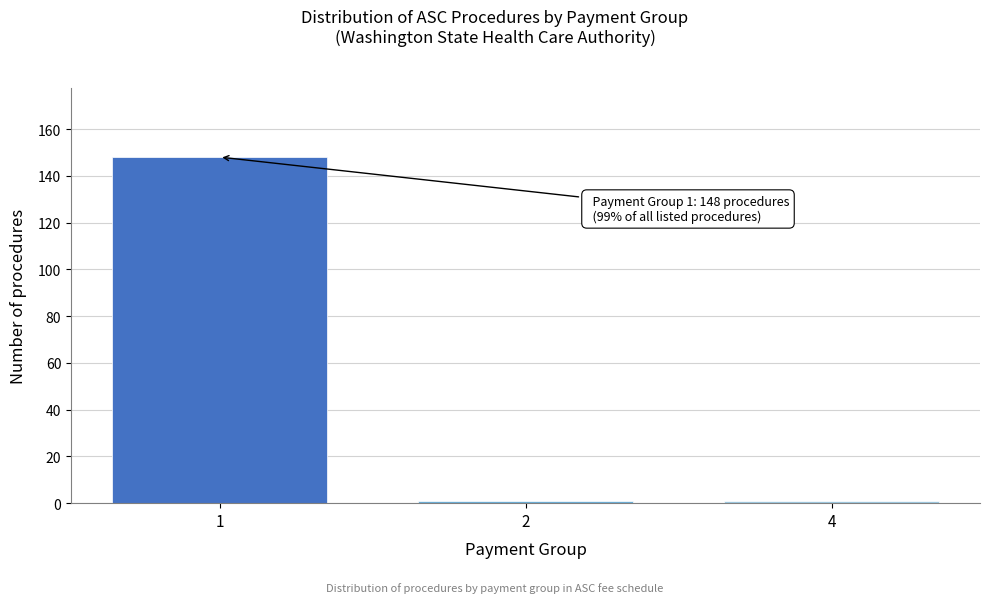

Reading left to right, extract all data points from this chart.

1=148	2=1	4=1